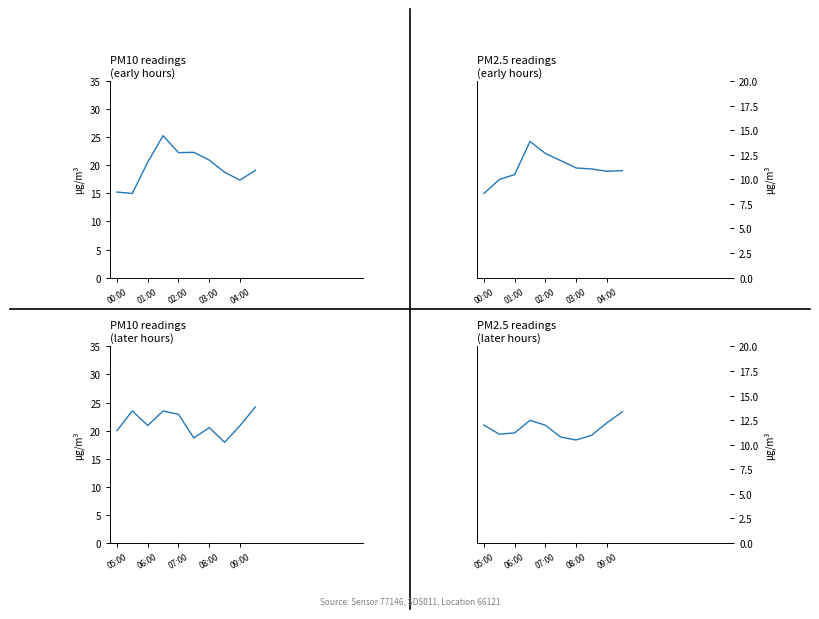

What is the average value of the P1 (later) series?

21.3